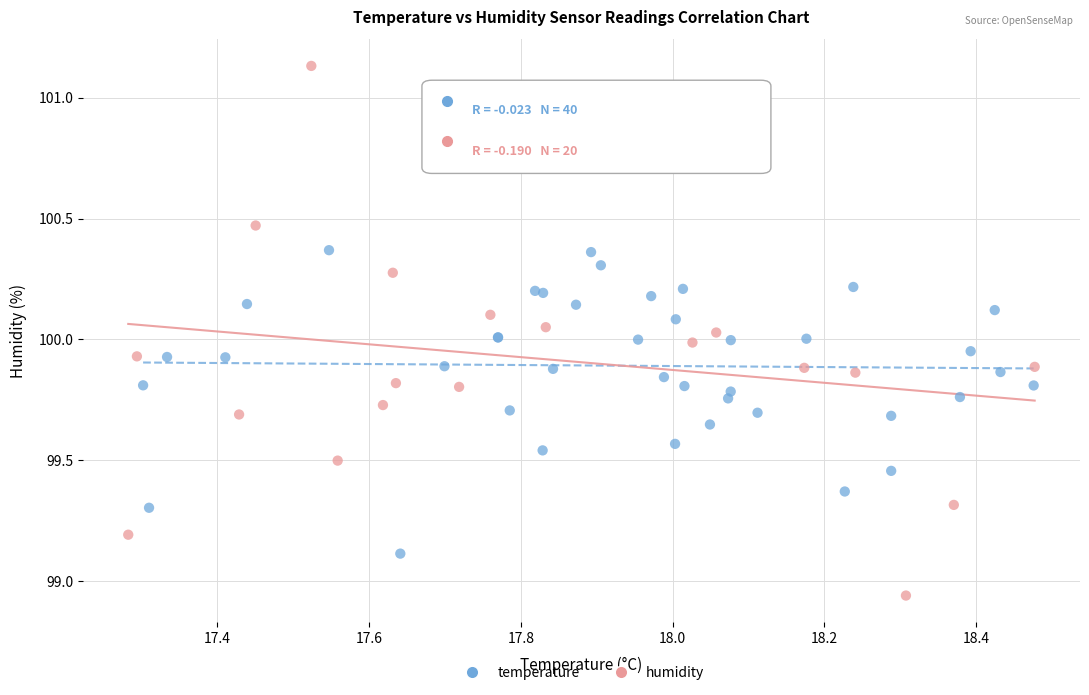

Which series reaches the minimum Y coordinate?

humidity